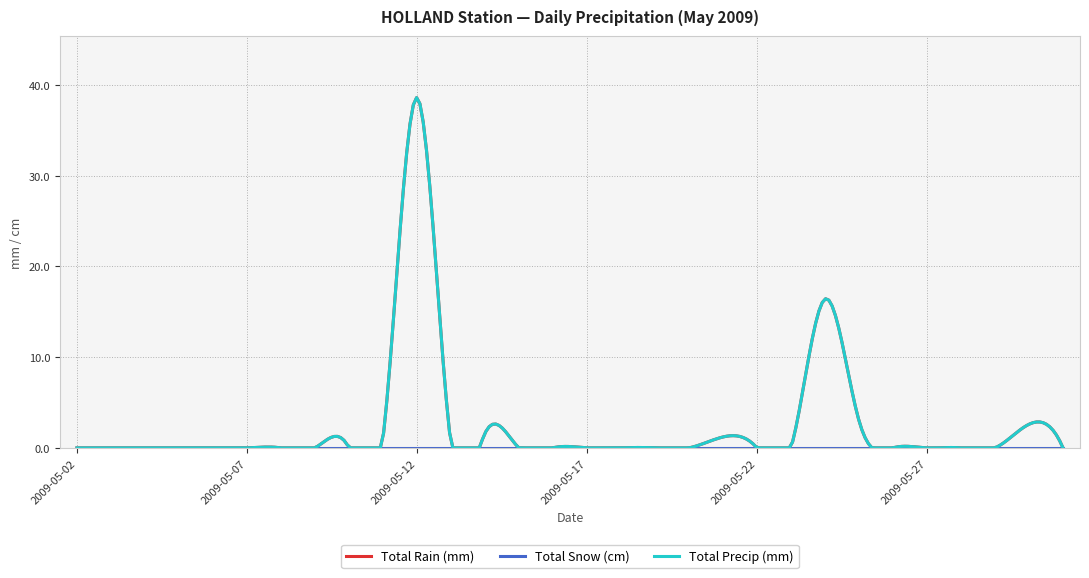

True or false: Total Snow (cm) has more than 0 points higher than both neighbors.

False